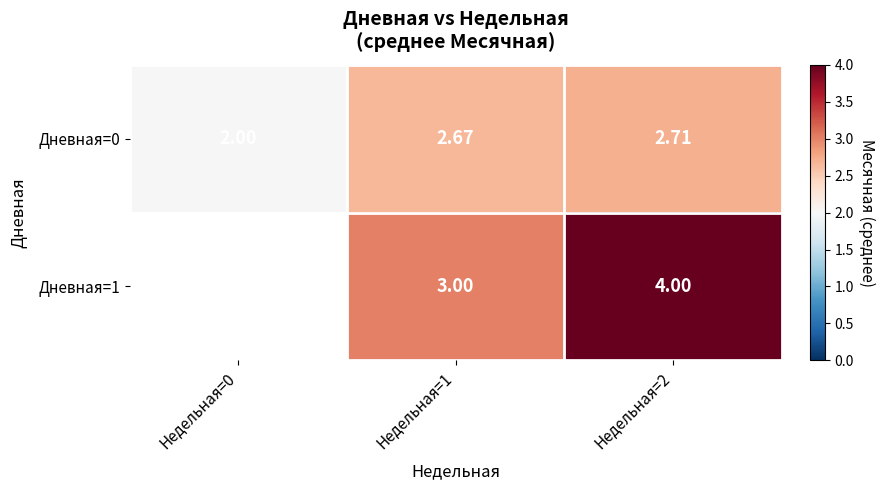

What value does the Дневная=0 series have at Недельная=0?

2.0